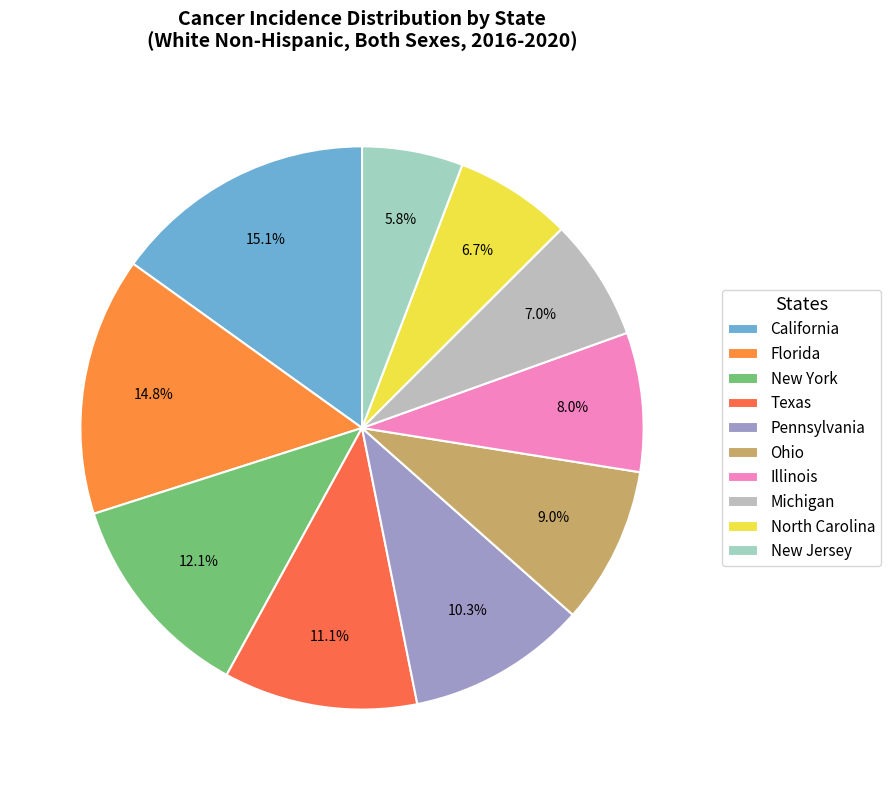

Rank the categories by value from lowest to highest.

New Jersey, North Carolina, Michigan, Illinois, Ohio, Pennsylvania, Texas, New York, Florida, California